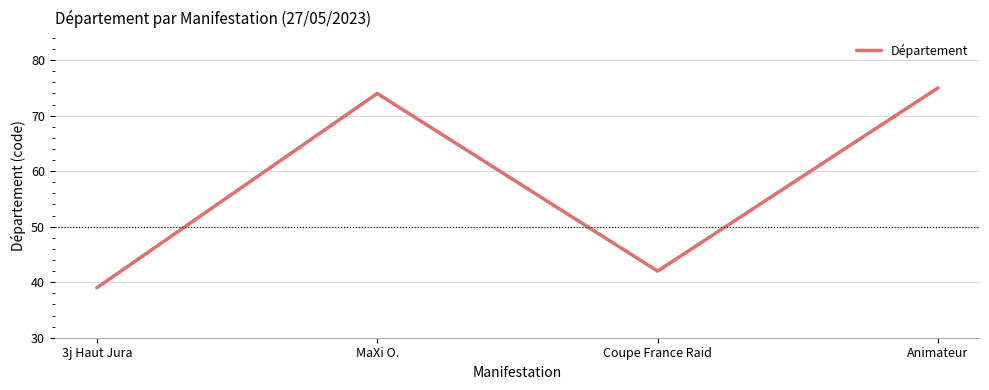

Rank the categories by value from highest to lowest.

Animateur, MaXi O., Coupe France Raid, 3j Haut Jura